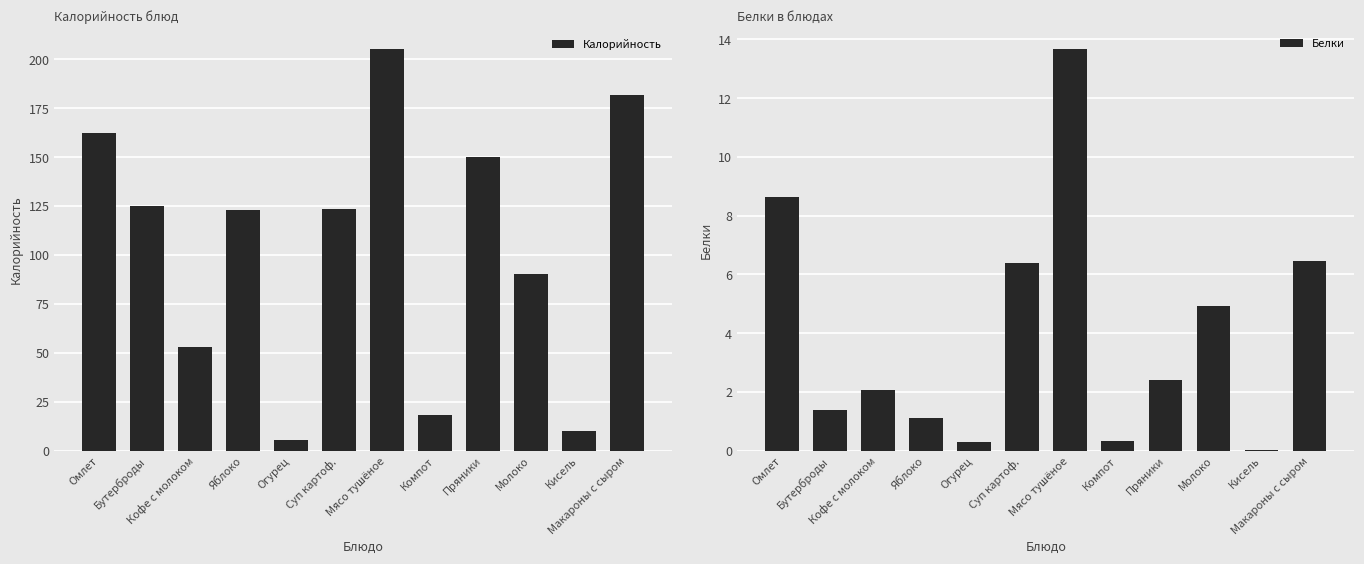

Are the bars grouped side by side (vs. stacked)?

Yes